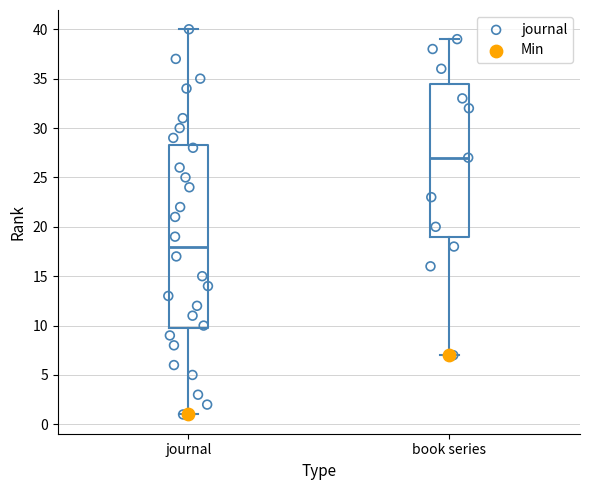

Which box's median line is the lowest?

journal